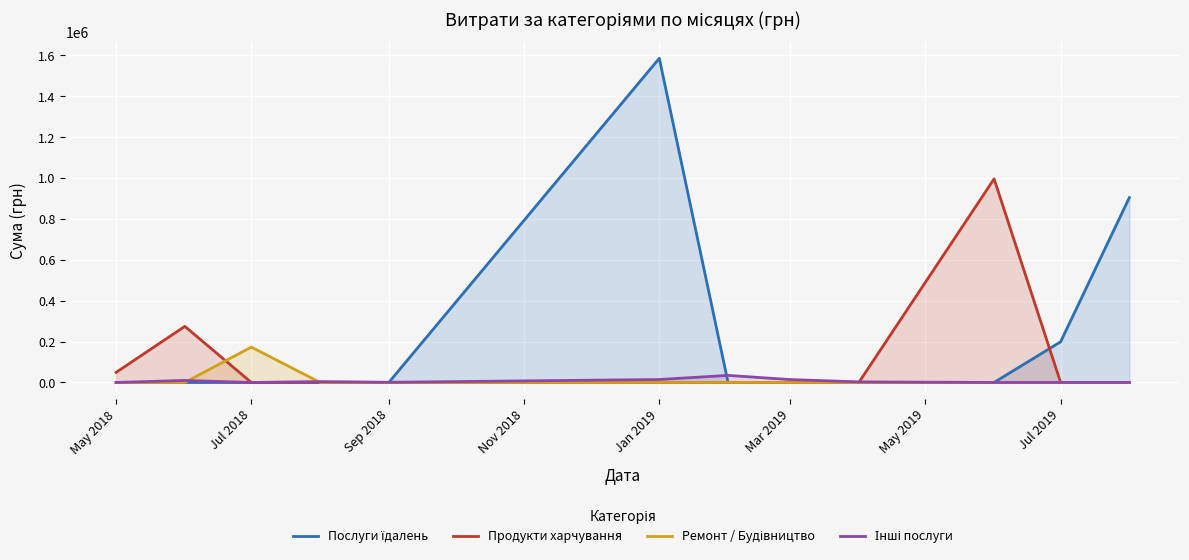

What is the total value across all series at May 2018?

49225.0